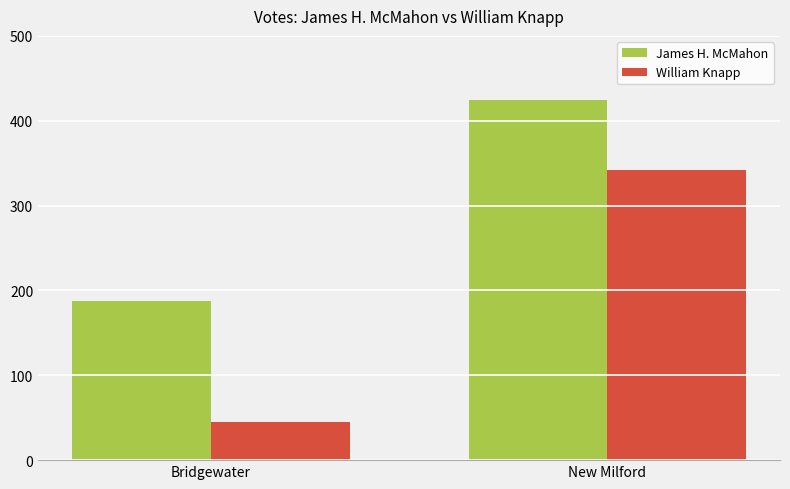

What is the total value across all series at Bridgewater?

232